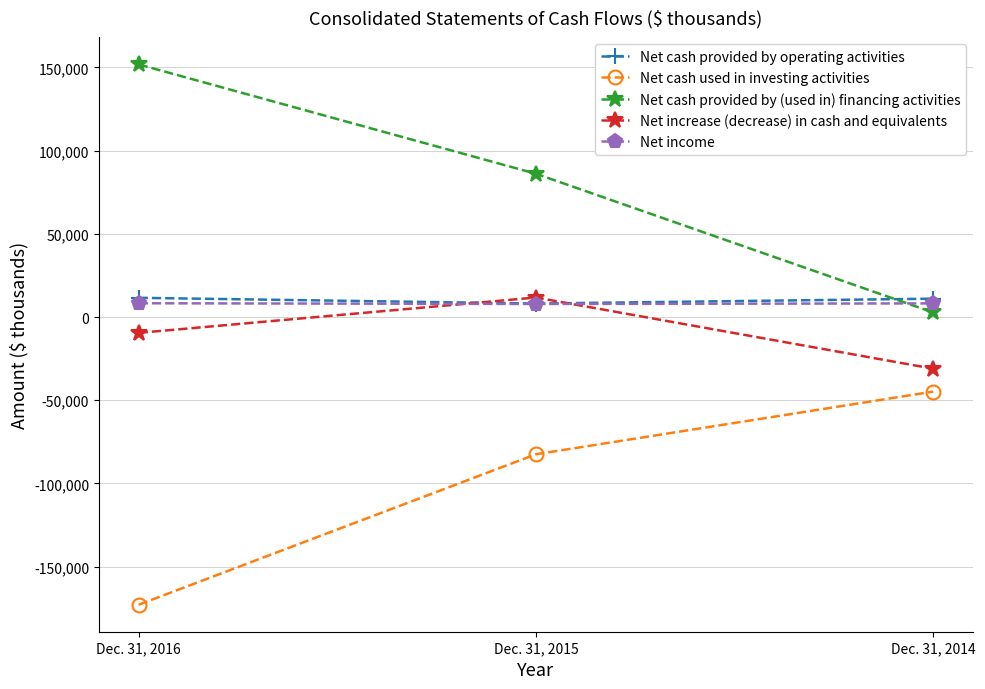

Which category has the highest value across all series?

Dec. 31, 2016